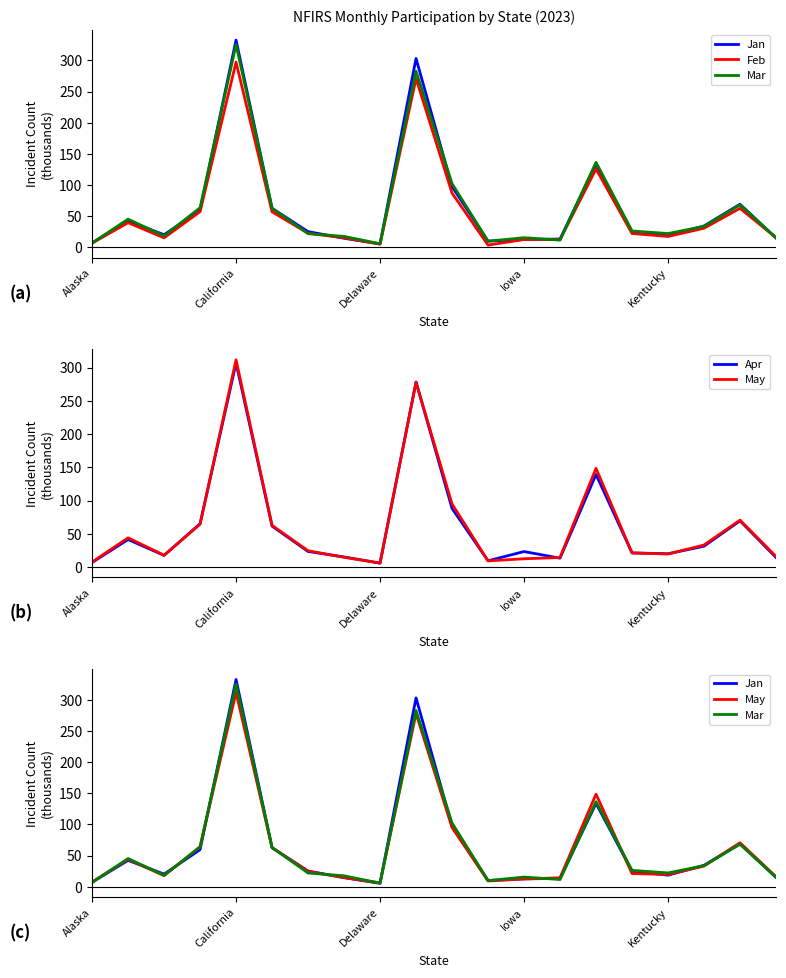

What are all the series names shown in the legend?

Jan, Feb, Mar, Apr, May